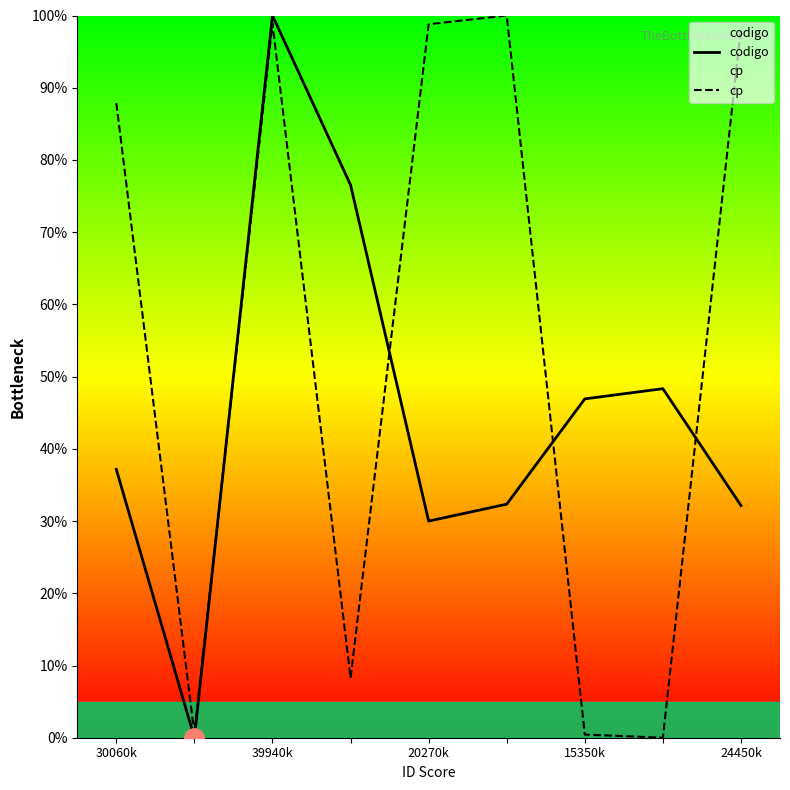

Reading left to right, extract all data points from this chart.

codigo: 37.2	0.0	100.0	76.5	30.0	32.3	46.9	48.3	32.1
cp: 87.9	0.6	98.9	8.3	98.8	100.0	0.4	0.0	98.3